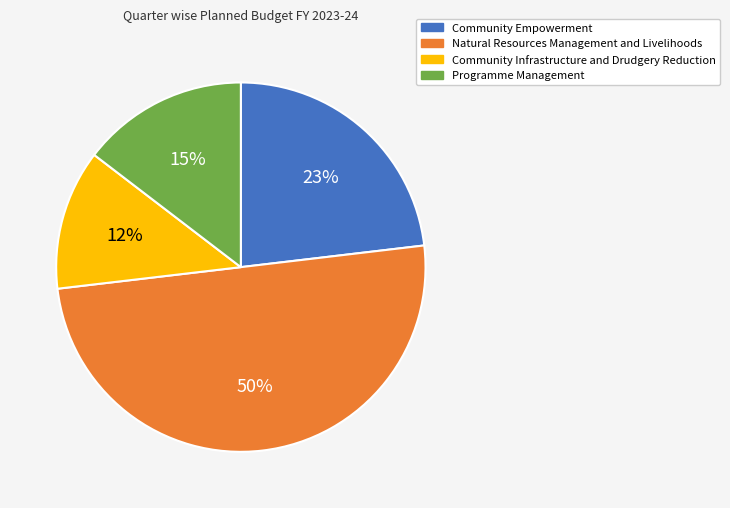

The Community Empowerment slice represents 33% of the pie. True or false?

False